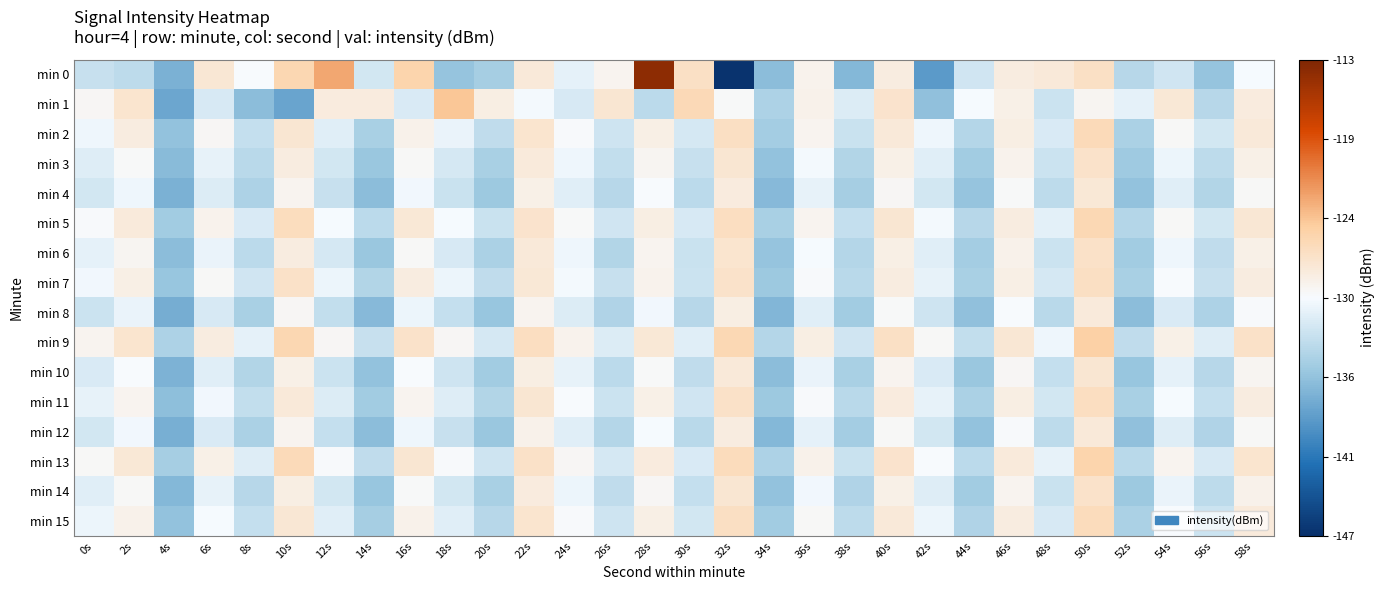

At which category is the sum across all series the highest?

50s